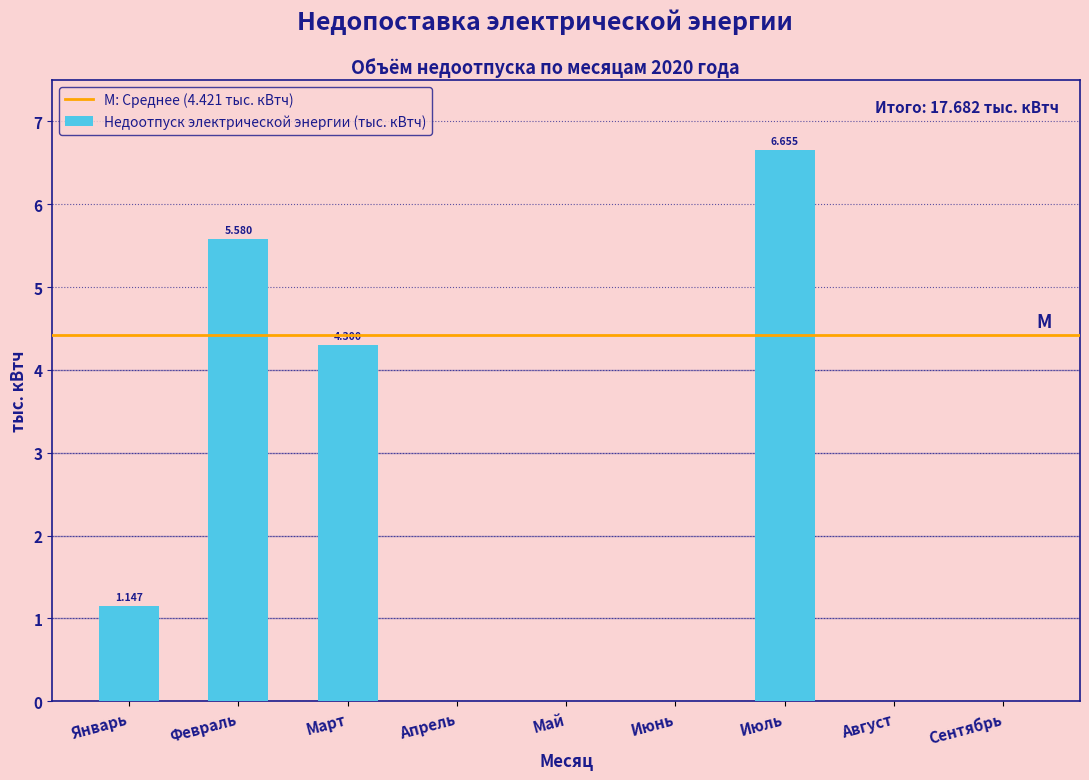

Where is the data nearest to the value 3?

Март